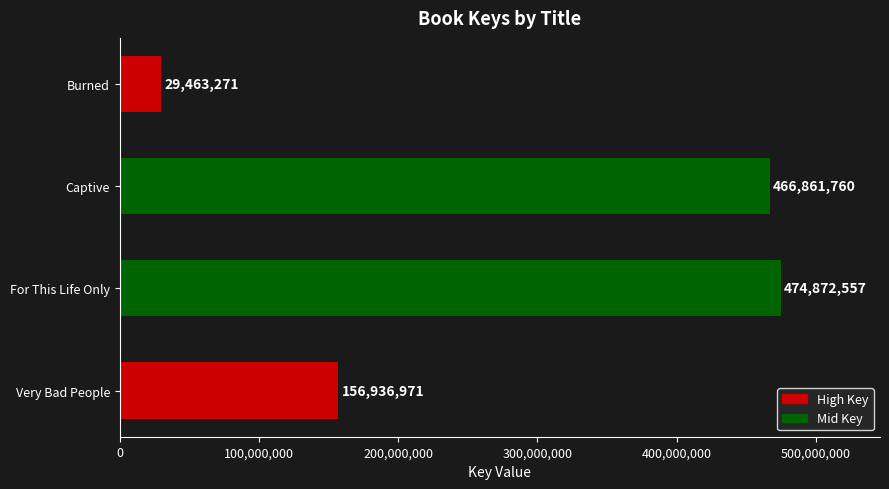

How many bars are there in total?

4